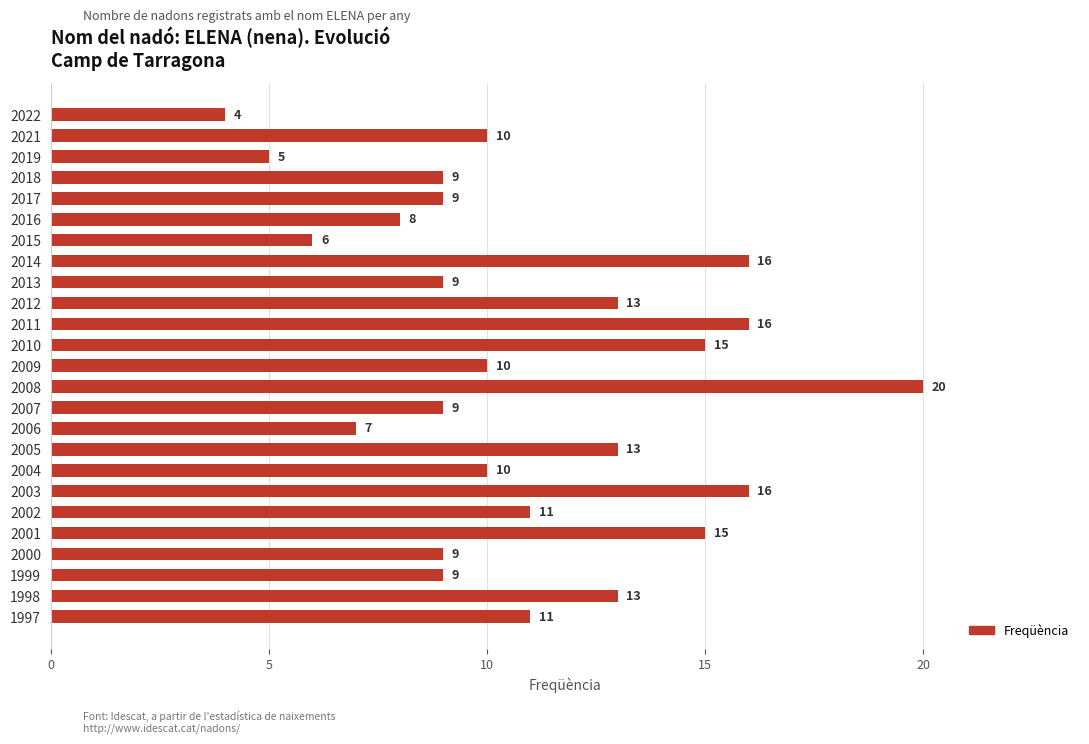

What is the ratio of the value at 2014 to the value at 2011?

1.0